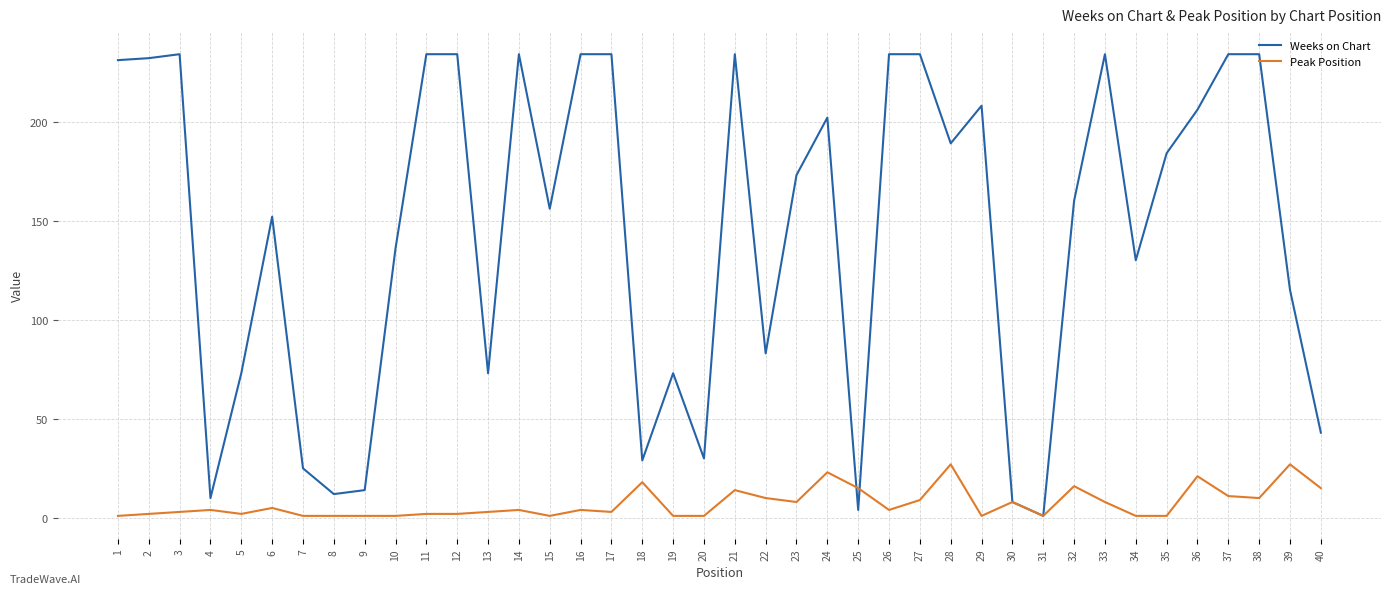

True or false: Weeks on Chart has a value of 160 at 32.

True